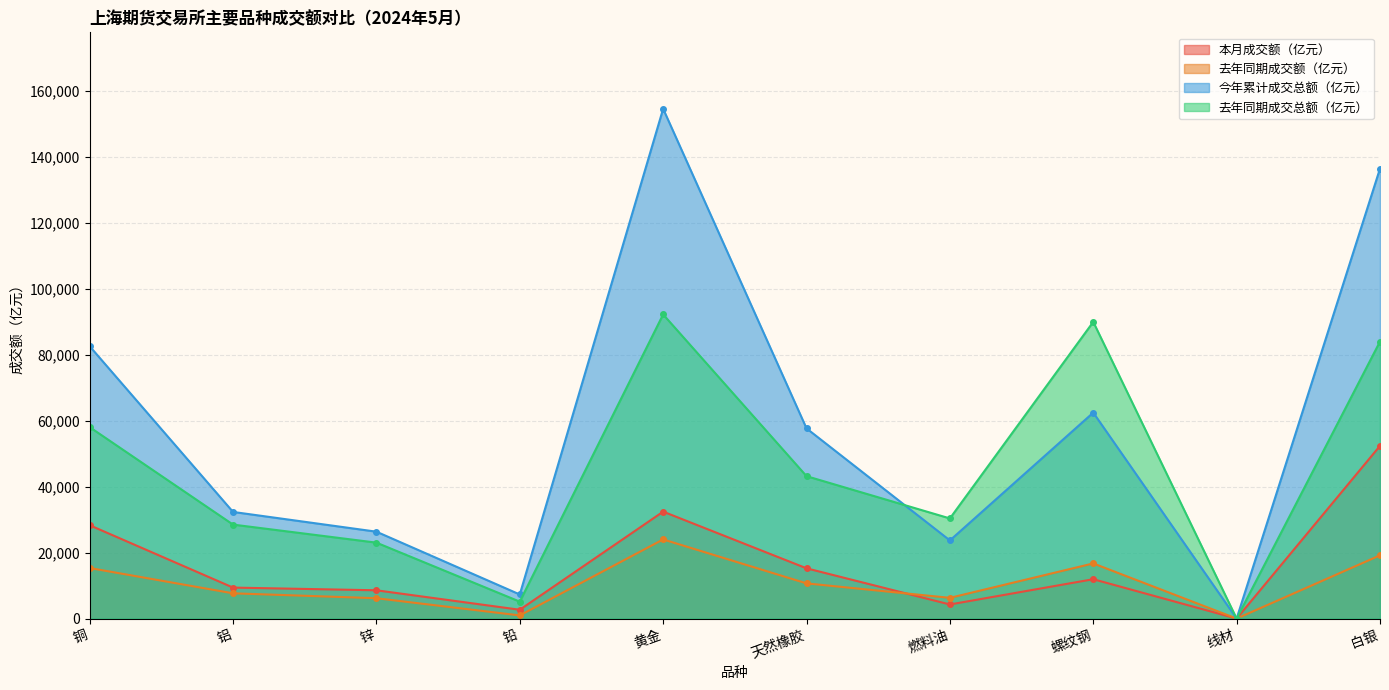

What are all the series names shown in the legend?

本月成交额（亿元）, 去年同期成交额（亿元）, 今年累计成交总额（亿元）, 去年同期成交总额（亿元）